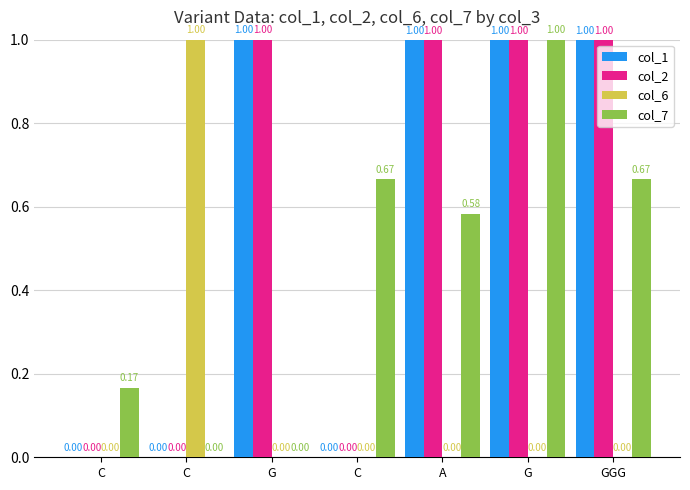

Is the value of col_7 at A greater than the value of col_2 at C?

Yes